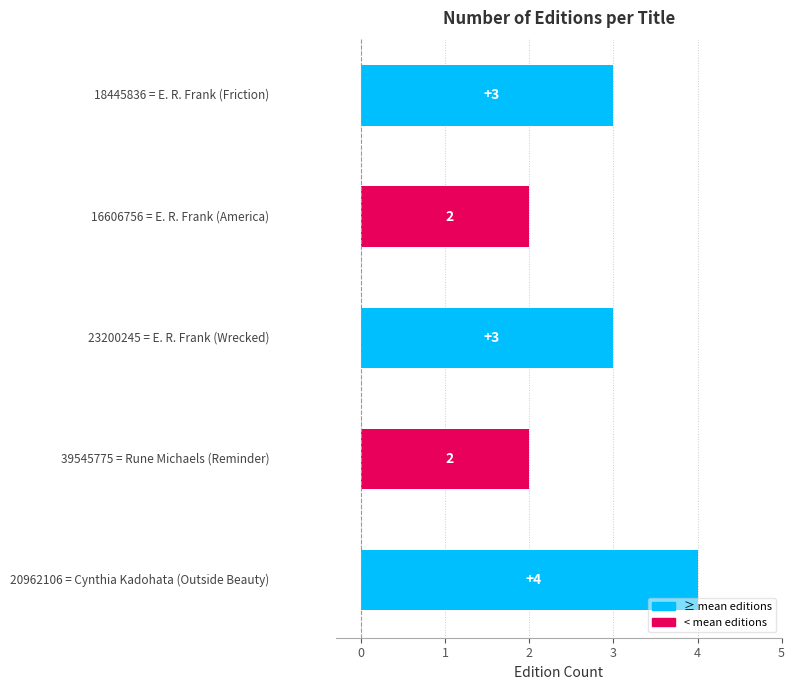

What is the sum of all values?

14